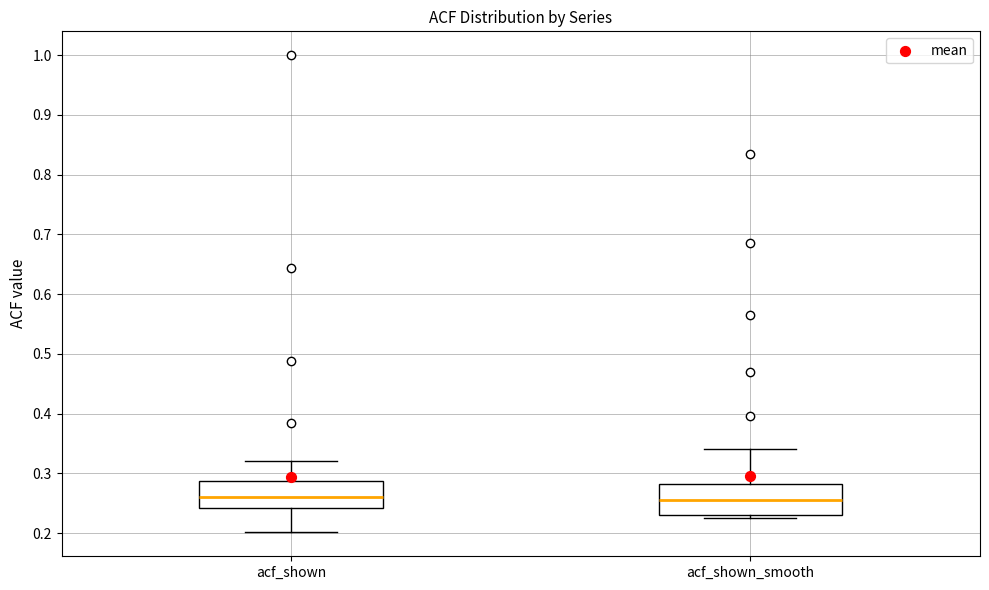

Reading left to right, read every box against the y-axis: the position of its median line, the range the box covers, and the ends of its whiskers. The values are not printed on the chart, so give them approximately, as read against the axis.

acf_shown: median 0.26, box 0.24 to 0.29, whiskers 0.20 to 0.32
acf_shown_smooth: median 0.26, box 0.23 to 0.28, whiskers 0.23 (just below the box's lower edge) to 0.34